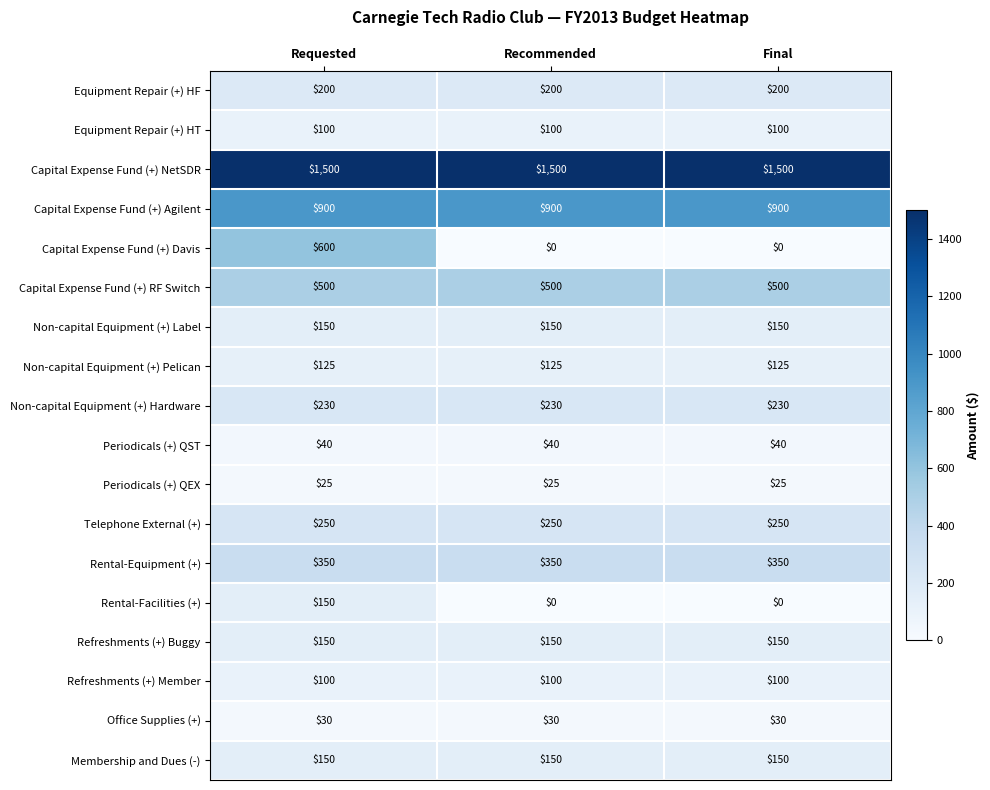

What is the maximum value shown in the chart?

1500